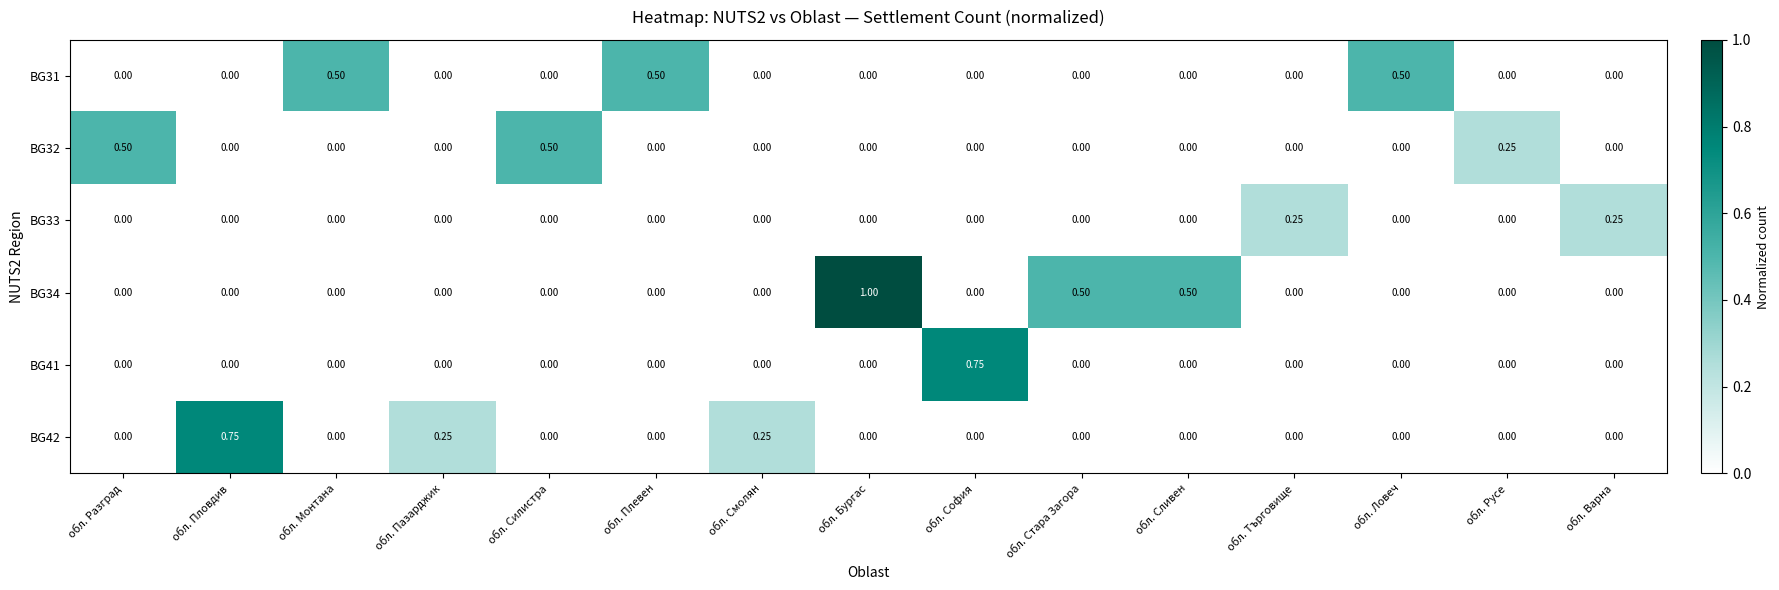

At which category is the sum across all series the highest?

обл. Бургас